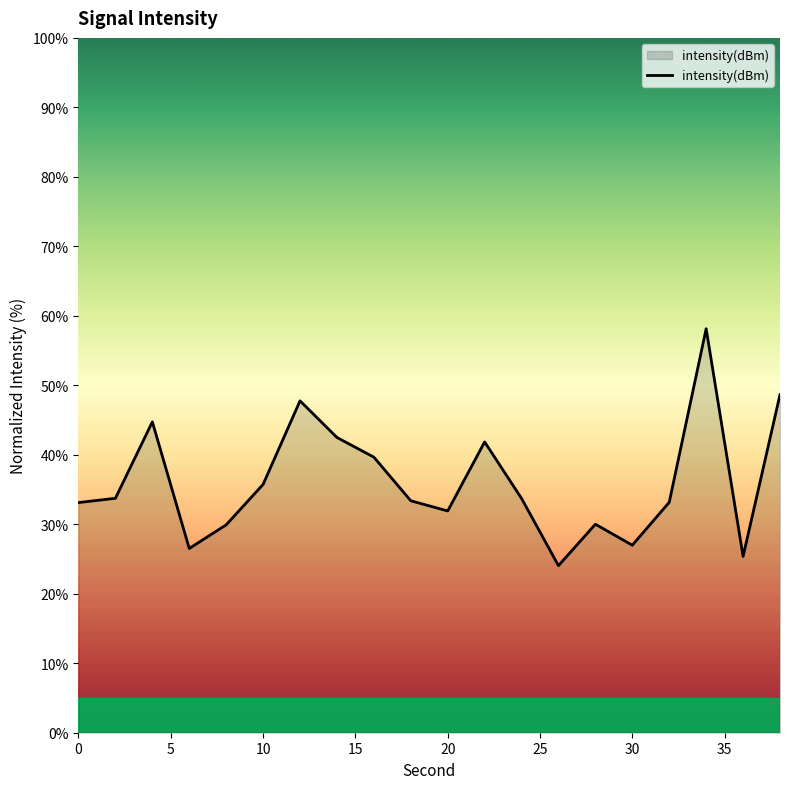

How many interior local peaks (higher than both neighbors) does the data have?

5